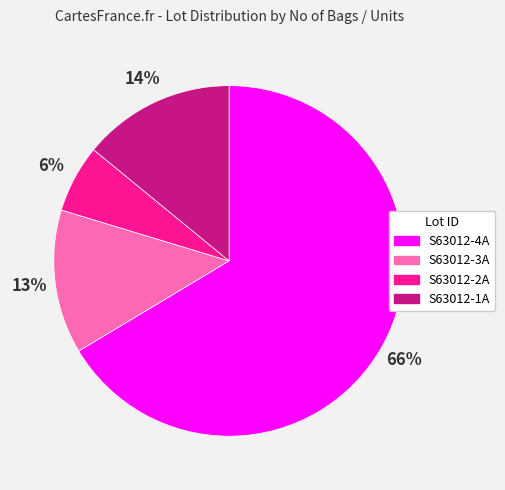

What is the smallest slice in the pie chart?

S63012-2A